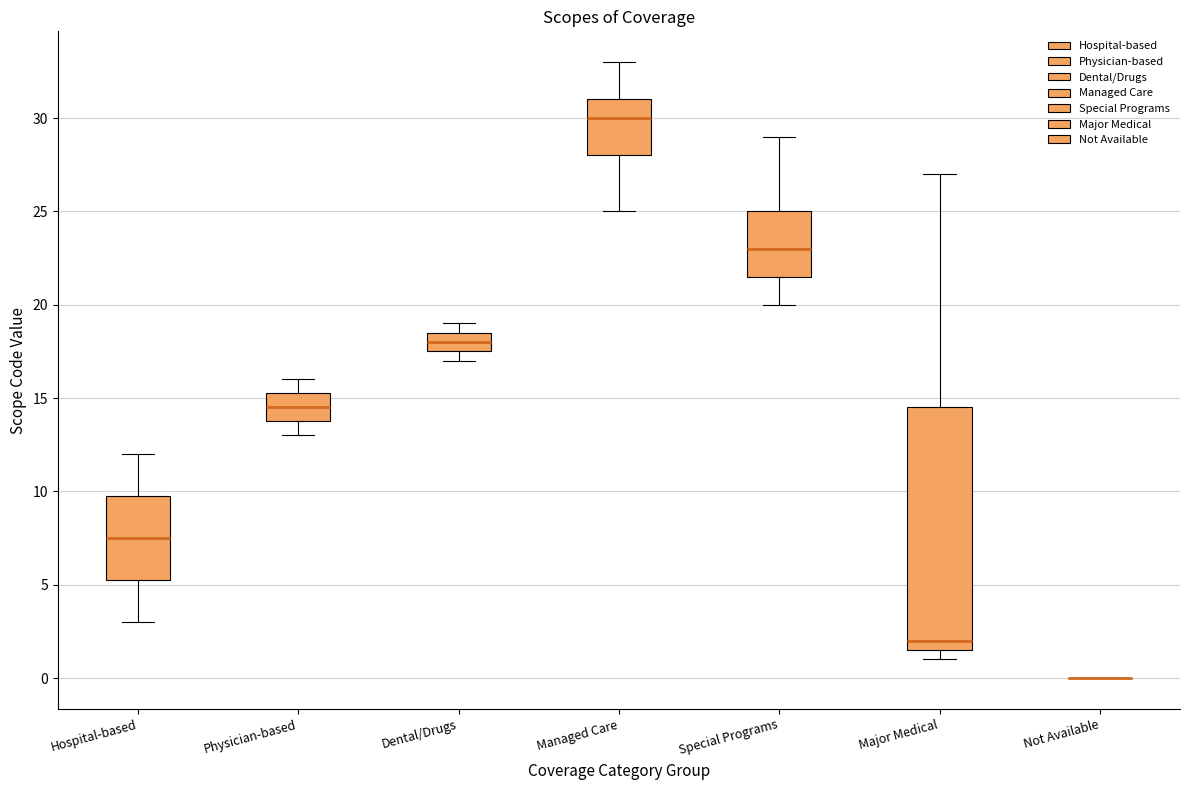

Where is the lower edge of the box for Hospital-based on the y-axis? The values are not printed on the chart, so give them approximately, as read against the axis.

5.5